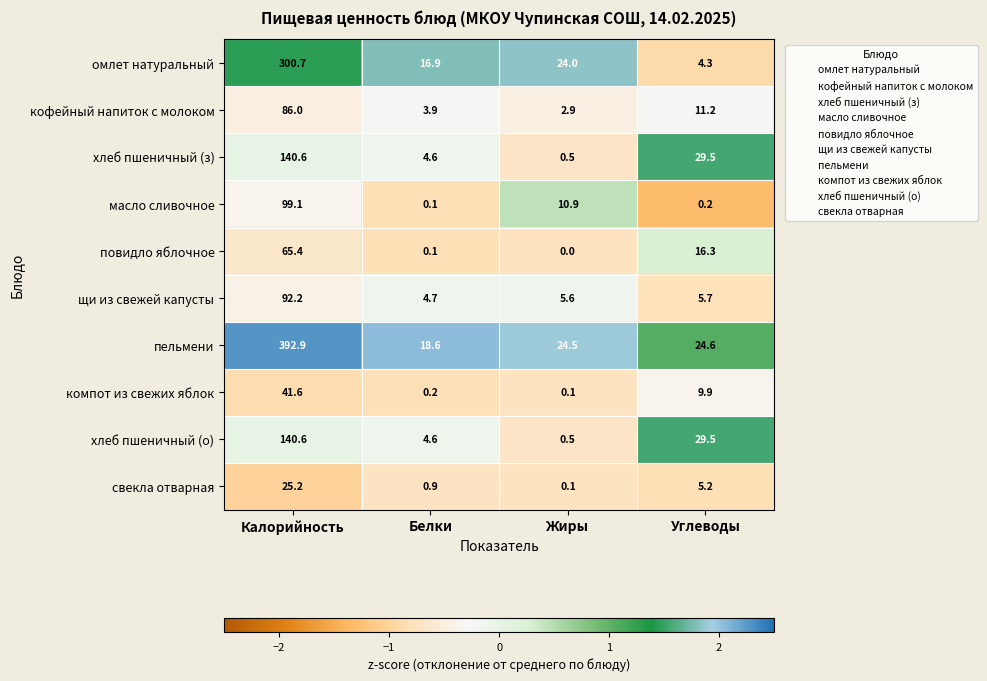

Where does the омлет натуральный series first go above 24?

Калорийность